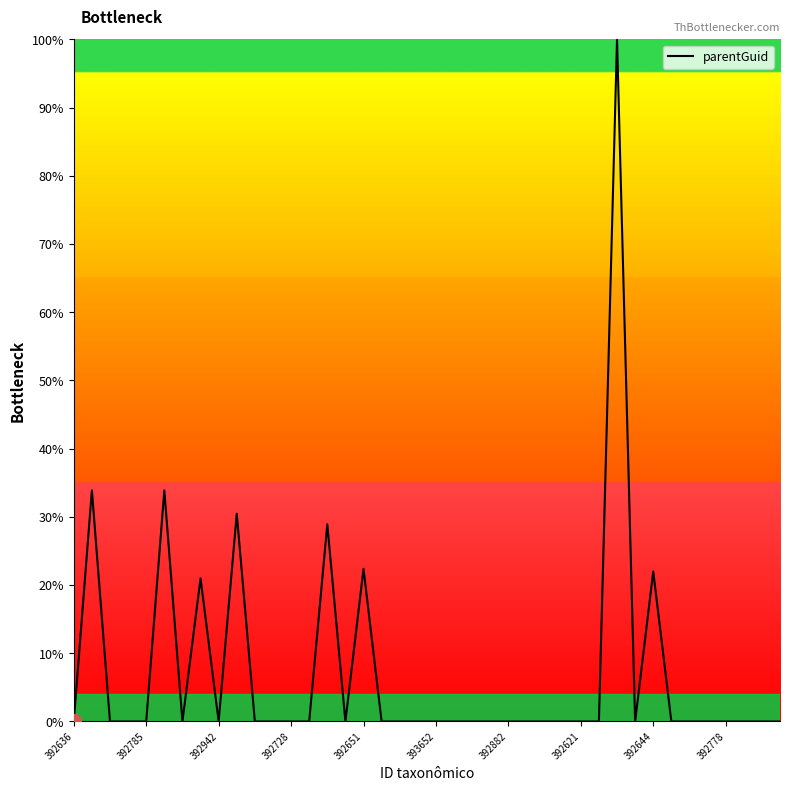

What is the greatest value displayed?

100.0